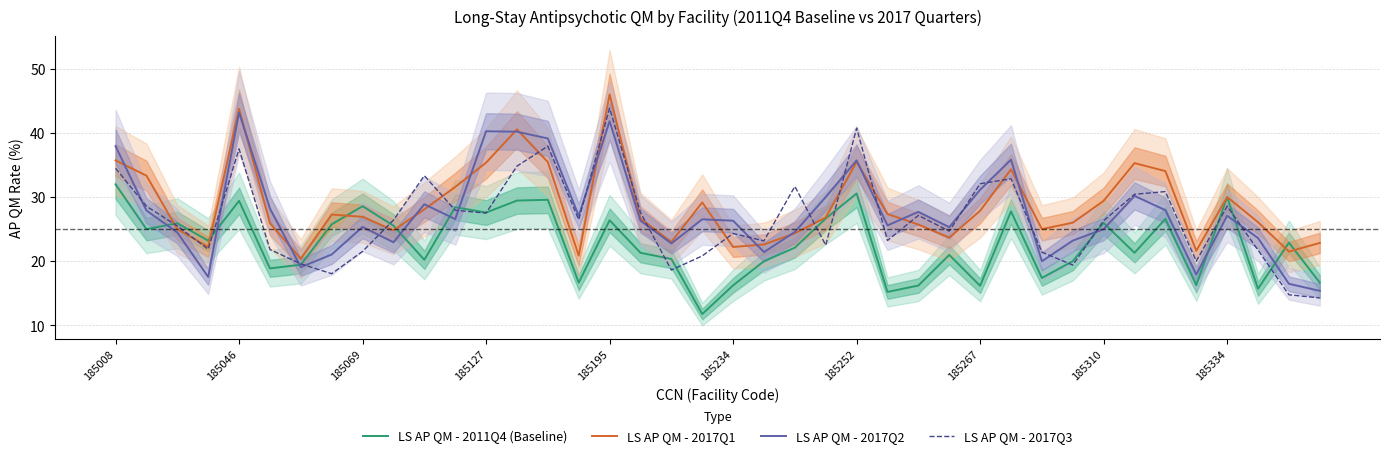

True or false: LS AP QM - 2017Q3 and LS AP QM - 2017Q2 intersect in this chart.

True